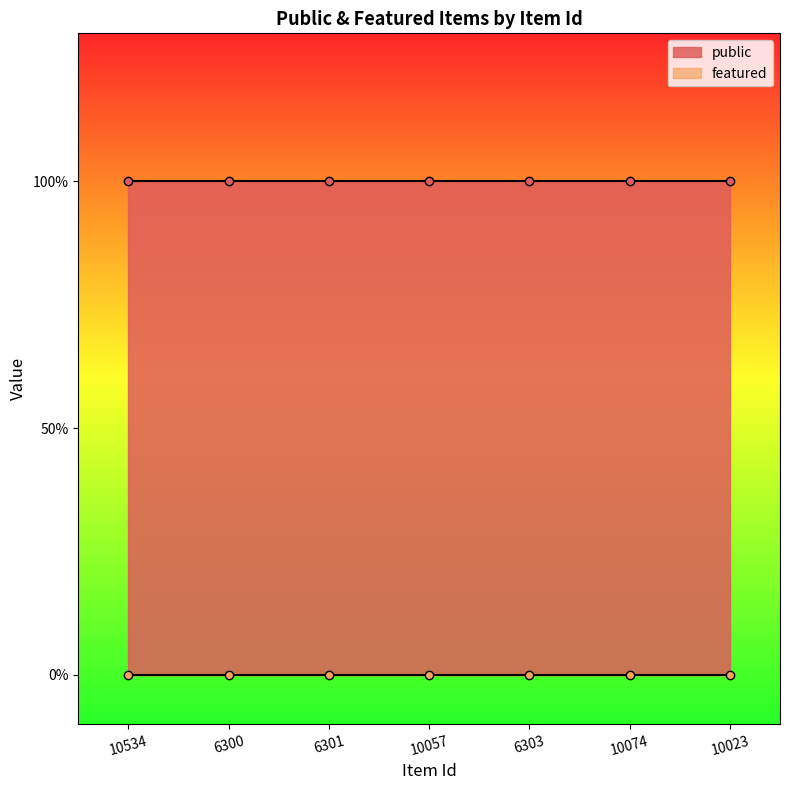

Which series has the largest range (max minus min)?

public